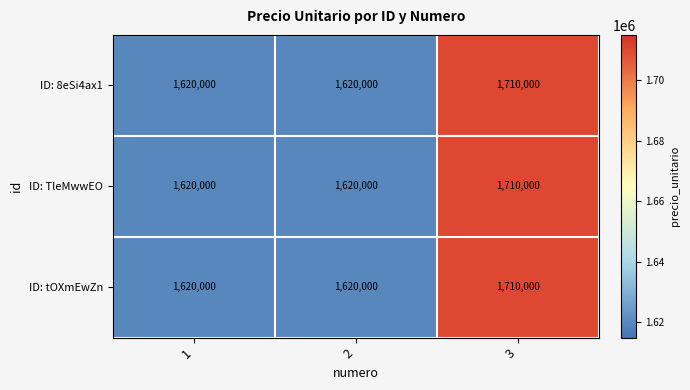

The ID: tOXmEwZn series shows 547314 at 3. True or false?

False